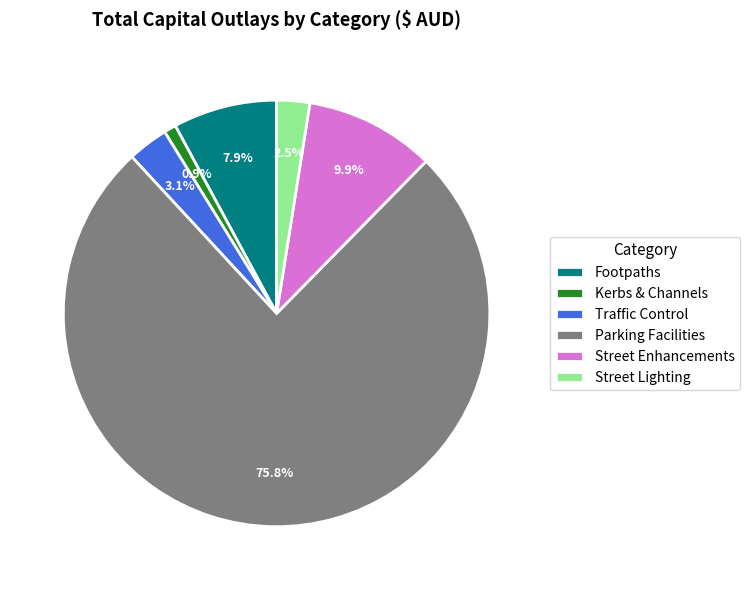

What percentage is NOT represented by Footpaths?

92.1%